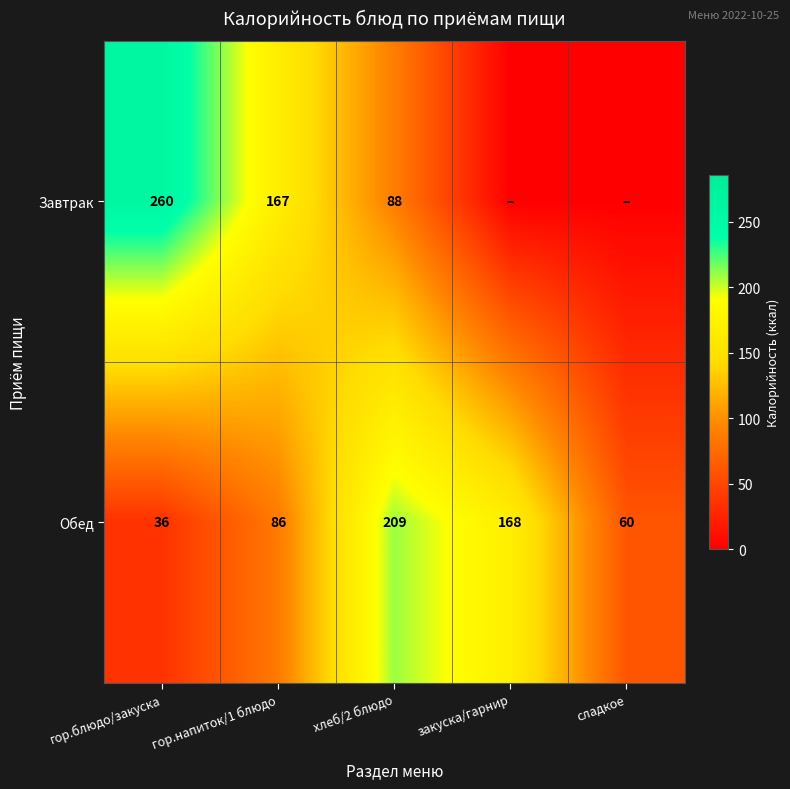

How many data points in Обед are less than 86?

2